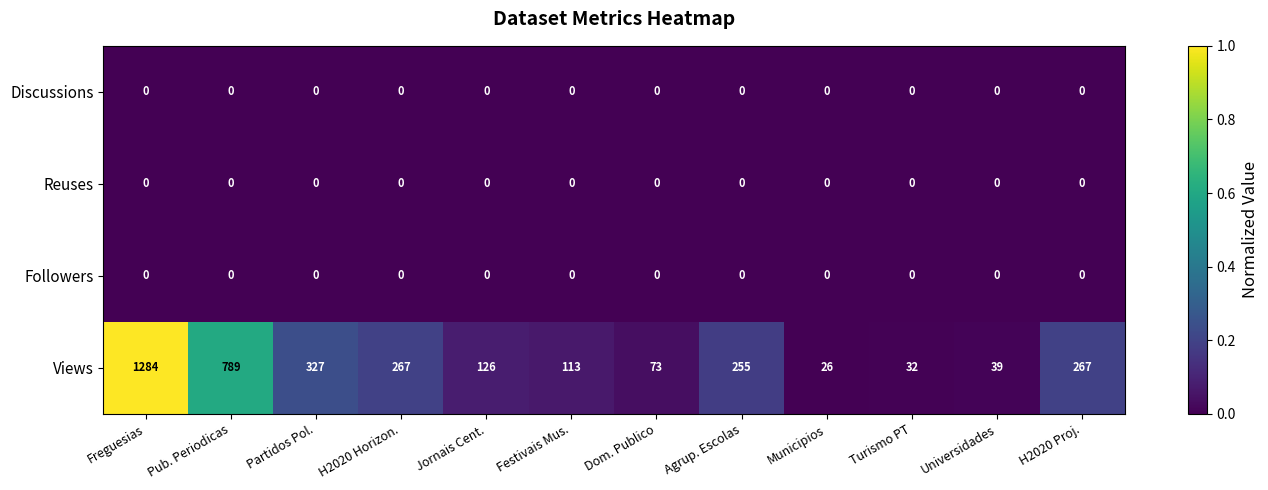

At how many categories does at least one series exceed 0?

12